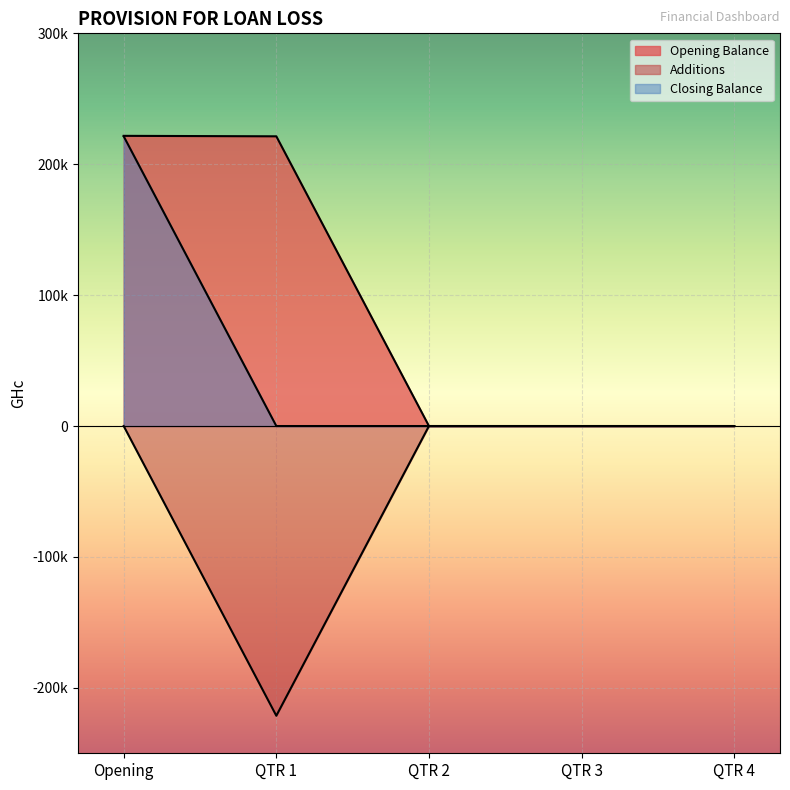

What position from the left is QTR 4?

5